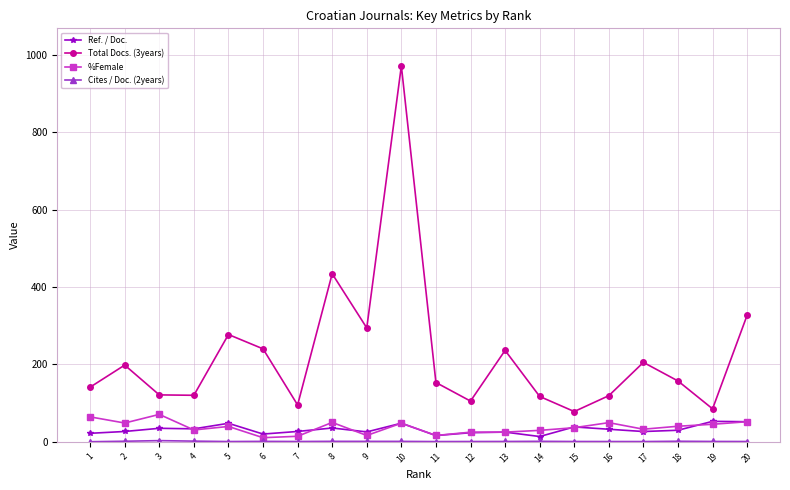

True or false: %Female has more than 0 interior local peaks.

True